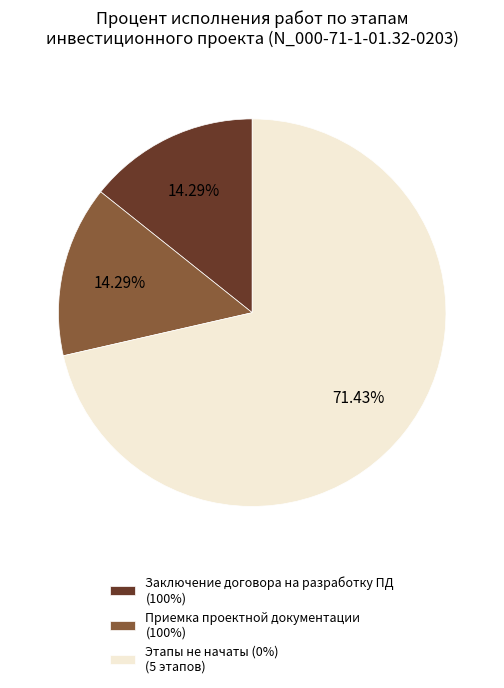

Which category has the biggest portion of the pie?

Этапы не начаты (0%) (5 этапов)